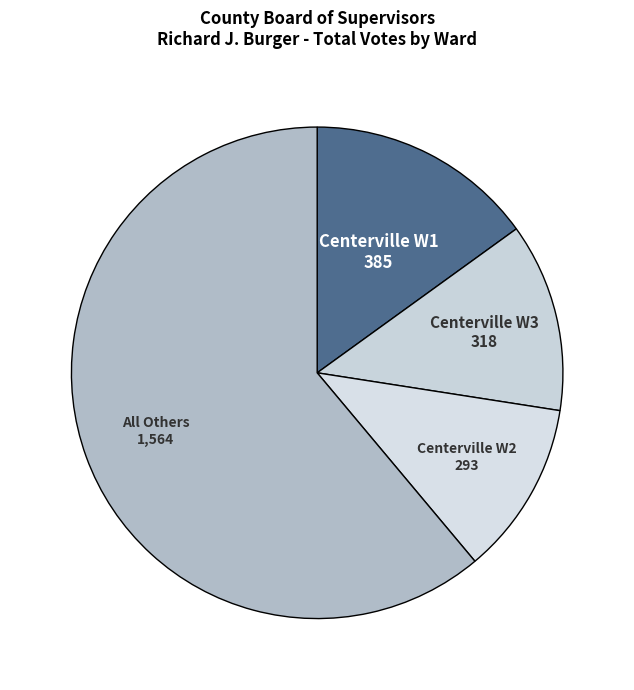

True or false: Centerville W2 accounts for 11% of the total.

True